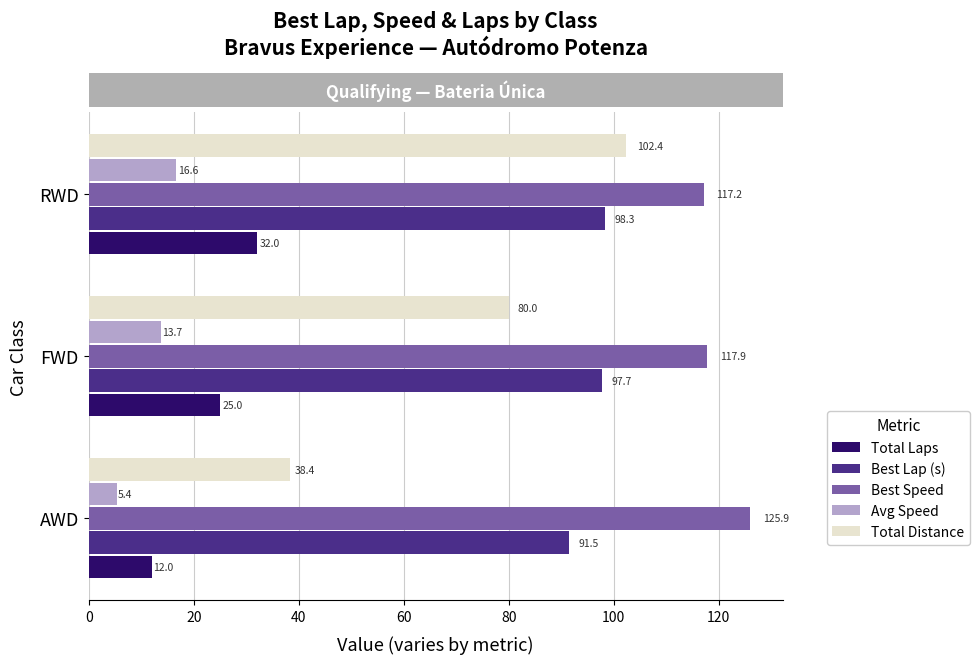

What is the spread (max minus min) of values at RWD?

100.6